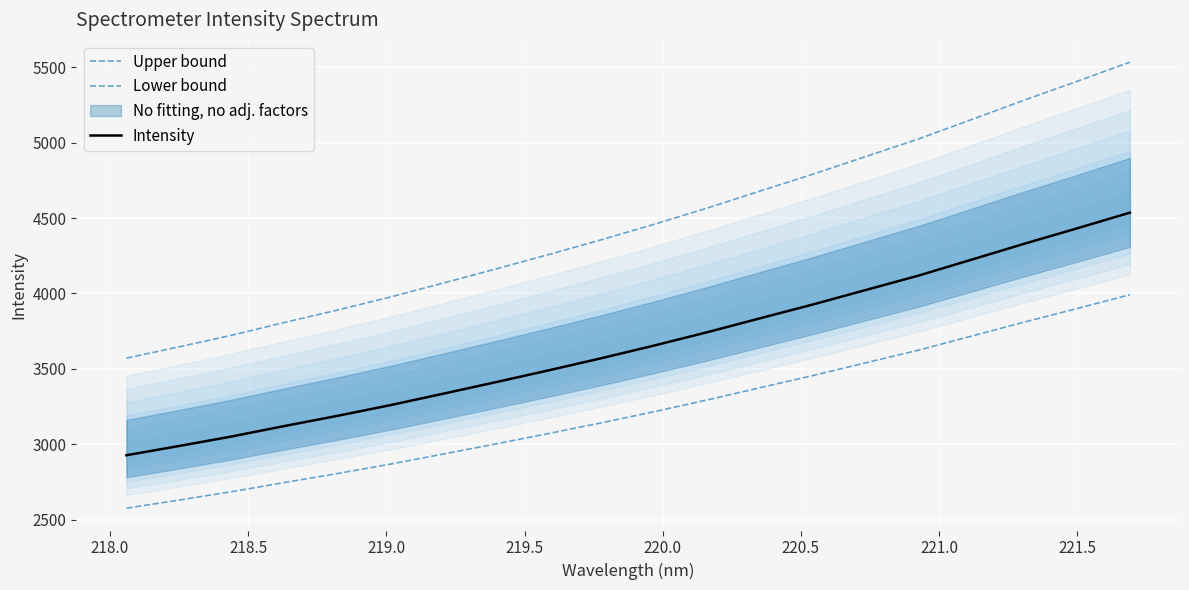

Rank the series at 220.0 from highest to lowest value.

Upper bound, Intensity, Lower bound